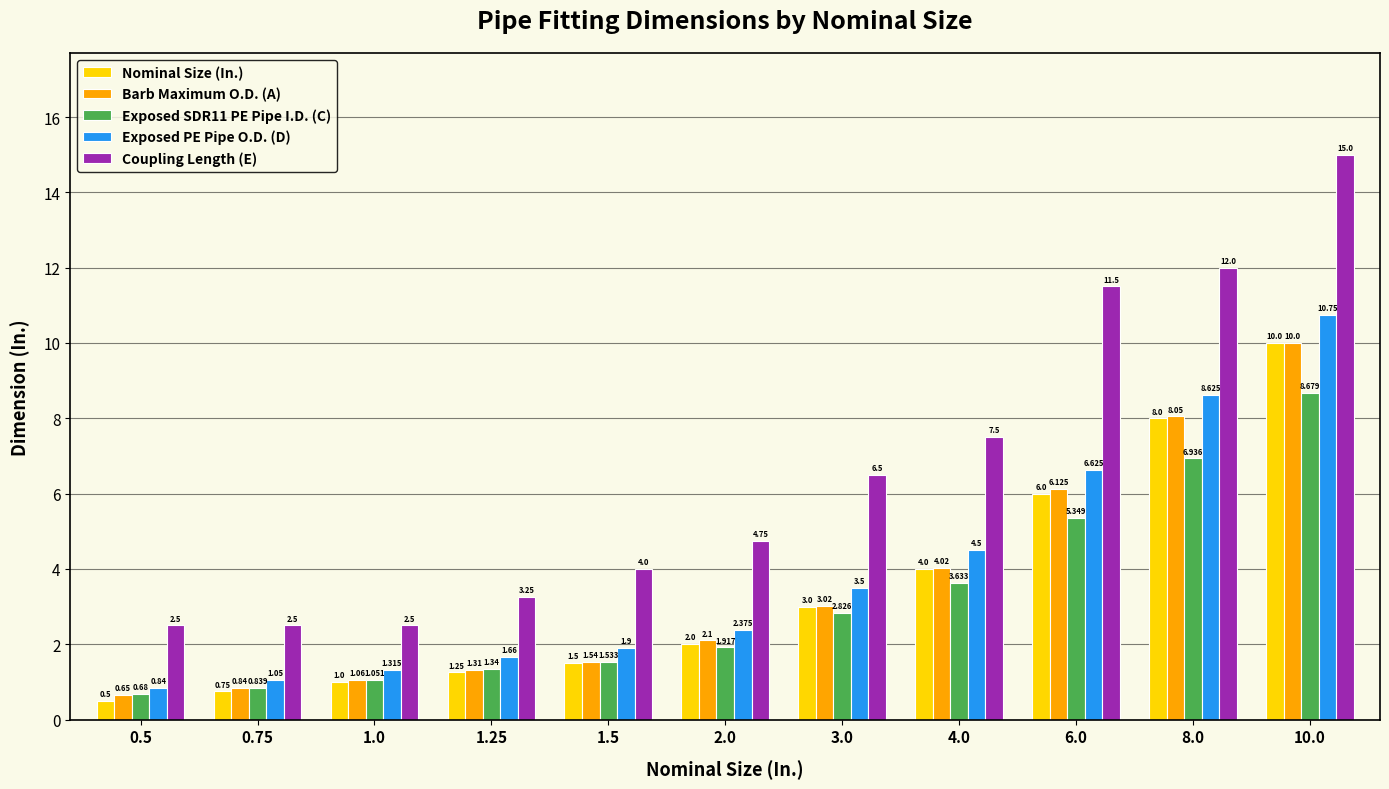

What is the maximum value for Nominal Size (In.)?

10.0